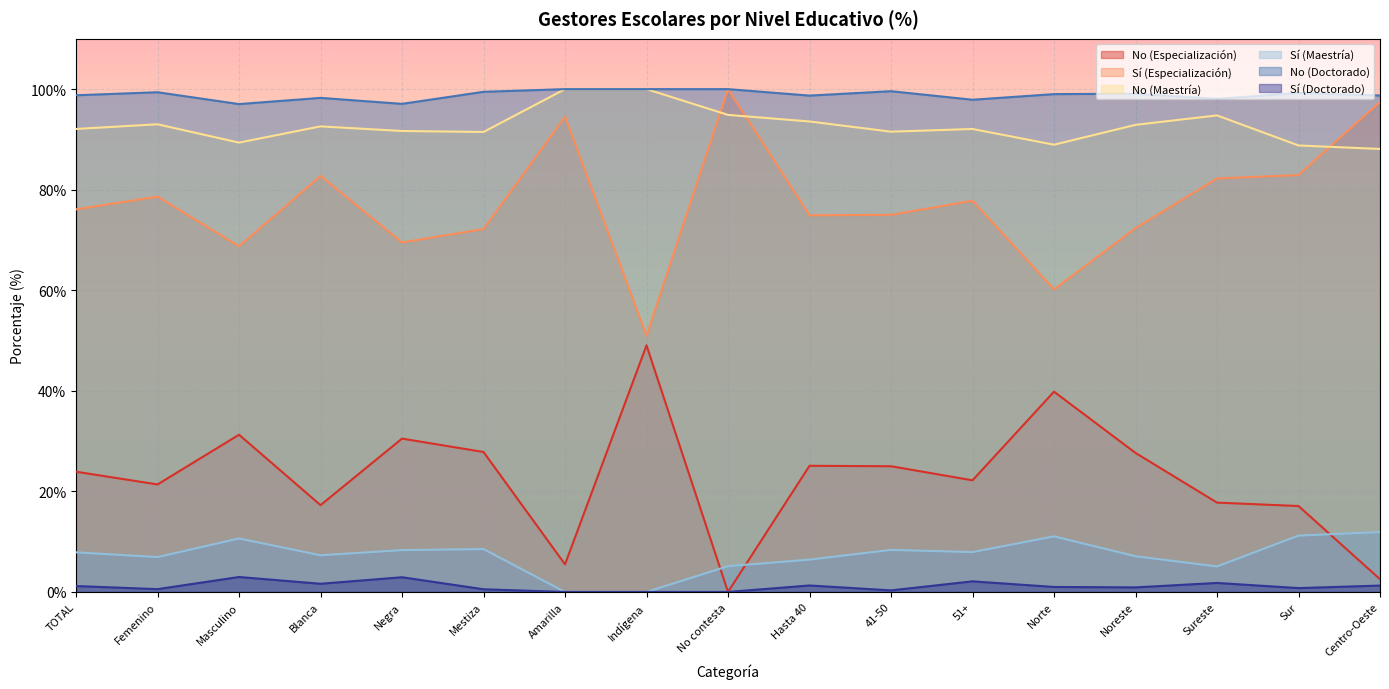

How many lines are shown in the chart?

6